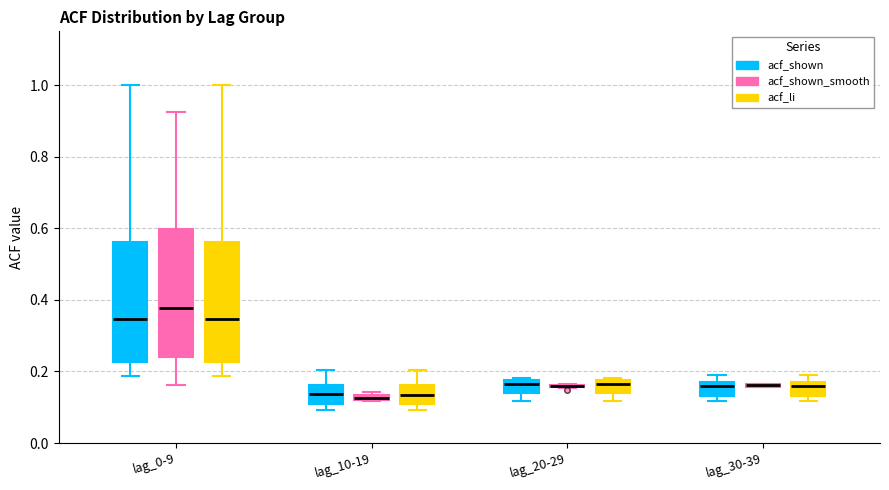

Comparing the boxes themselves (not the whiskers), which one is the tallest?

lag_0-9 (acf_shown_smooth)